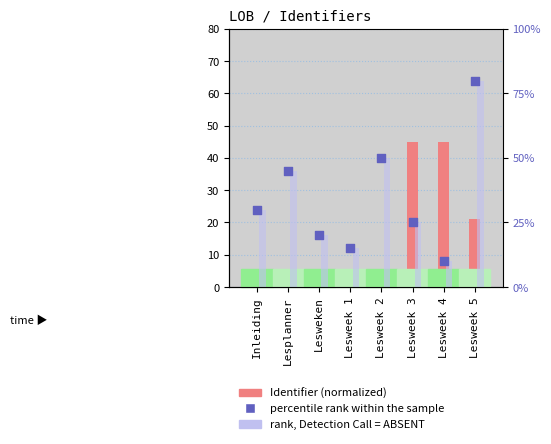

Which series reaches the minimum Y coordinate?

Identifier (normalized)